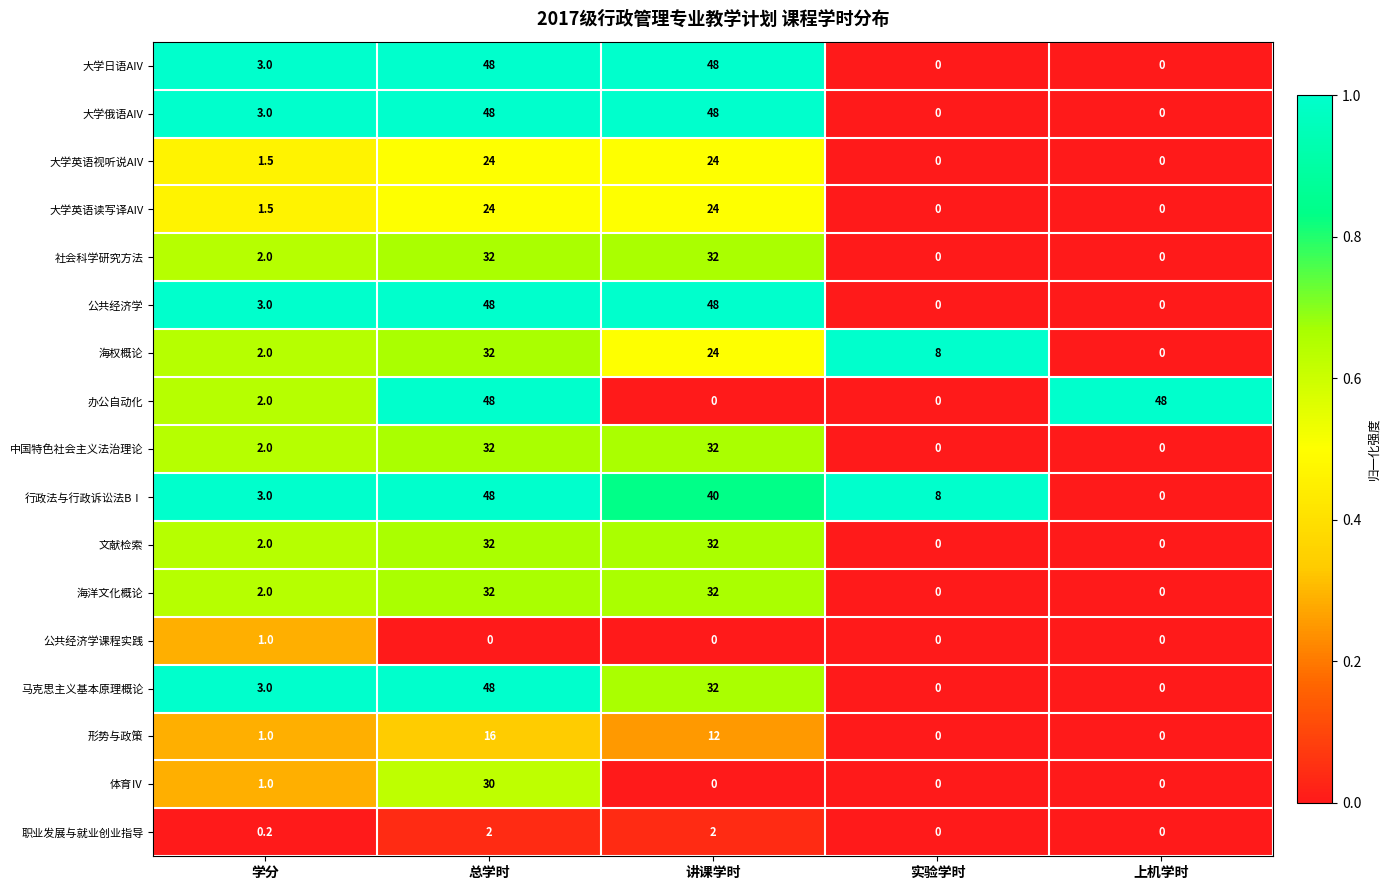

What is the difference between the highest and lowest values at 学分?

2.8